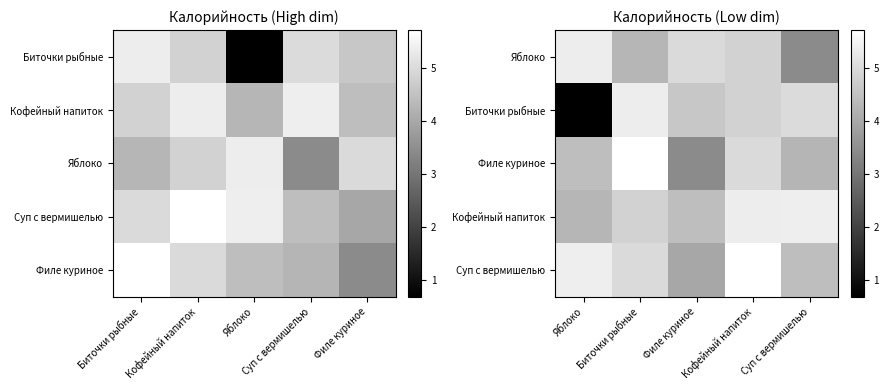

Between Суп с вермишелью and Кофейный напиток, which is larger?

Кофейный напиток